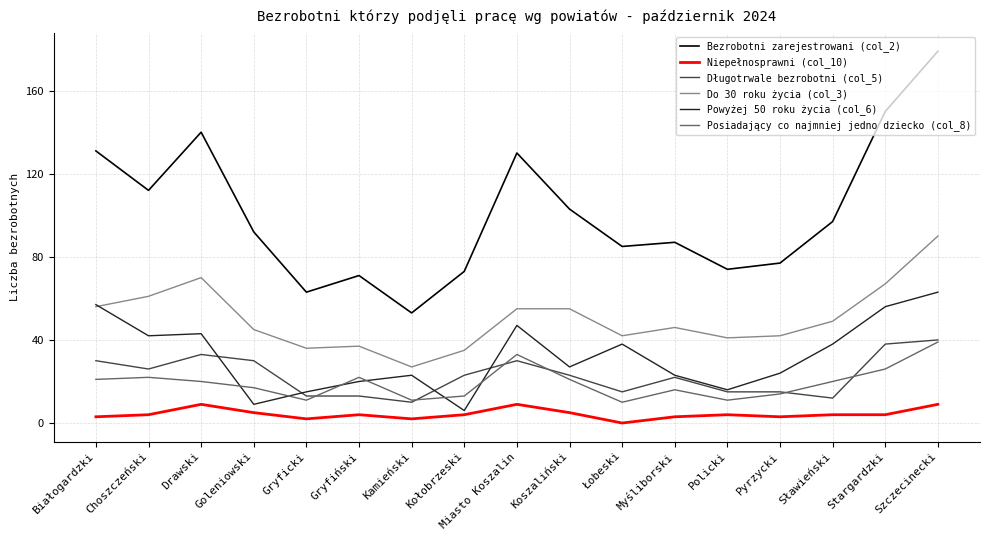

True or false: Posiadający co najmniej jedno dziecko (col_8) and Do 30 roku życia (col_3) intersect in this chart.

False